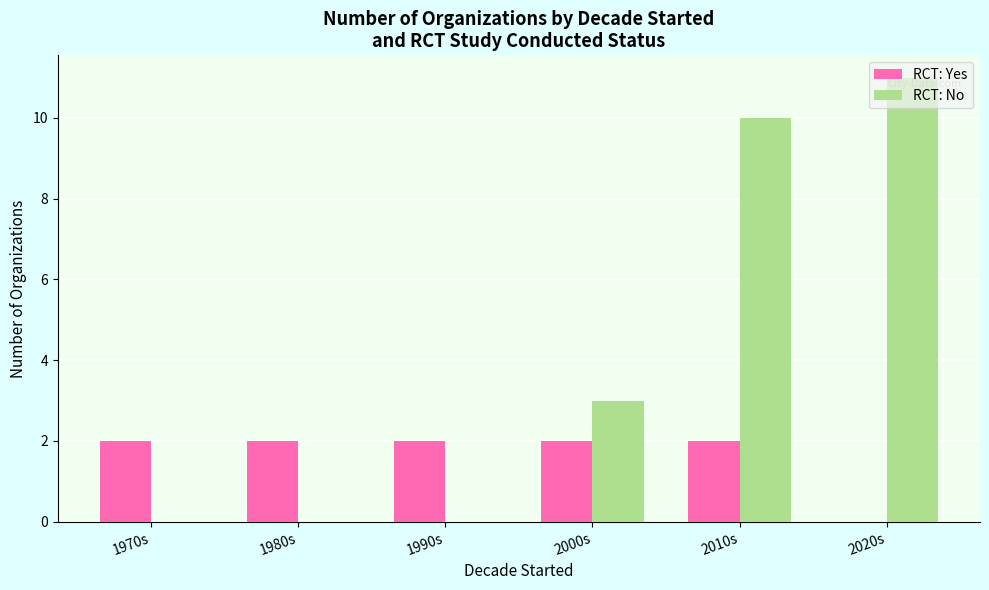

How many categories are shown in the chart?

6